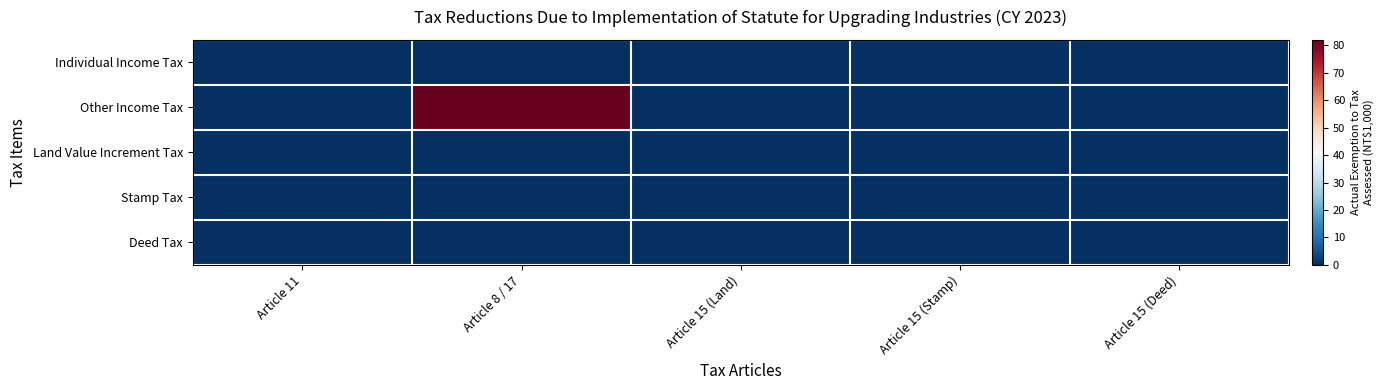

At which category is the sum across all series the highest?

Article 8 / 17